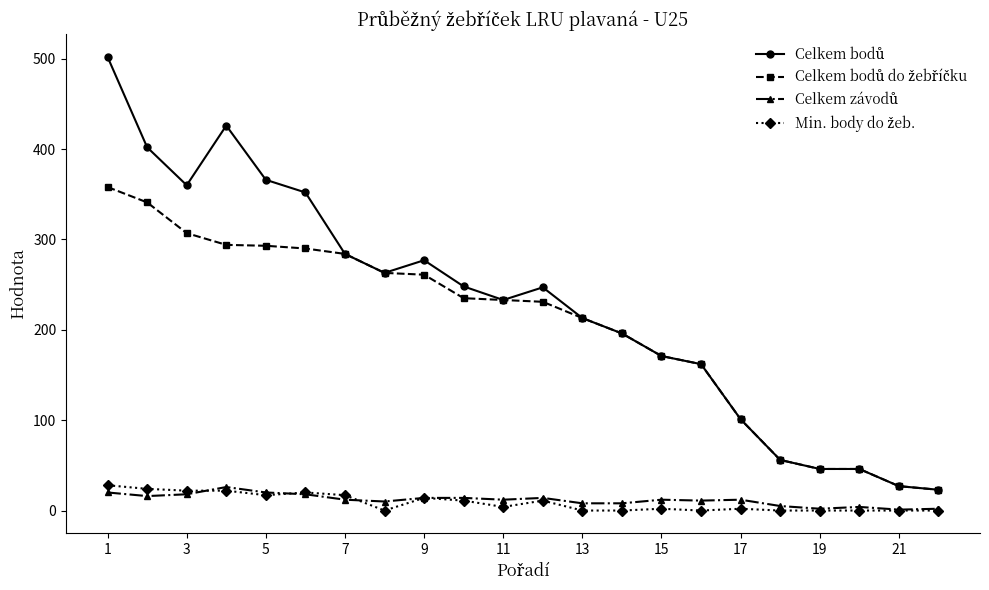

At how many categories does at least one series exceed 220?

12